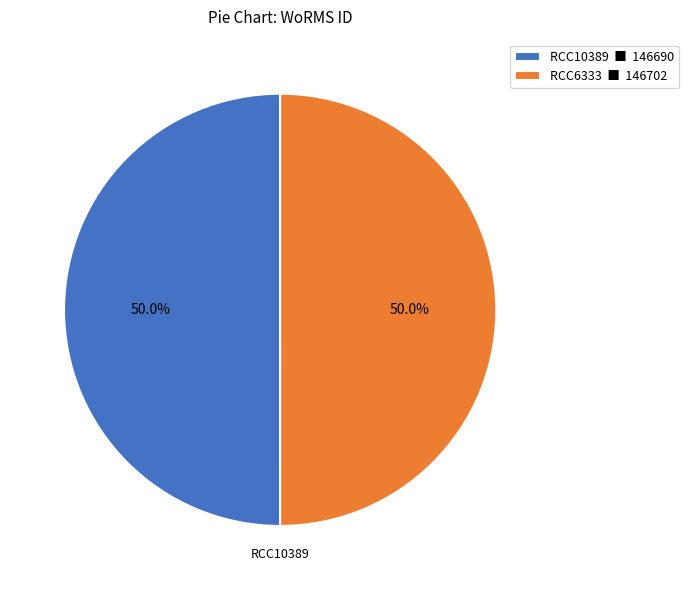

To the nearest percent, what portion does RCC6333 represent?

50%